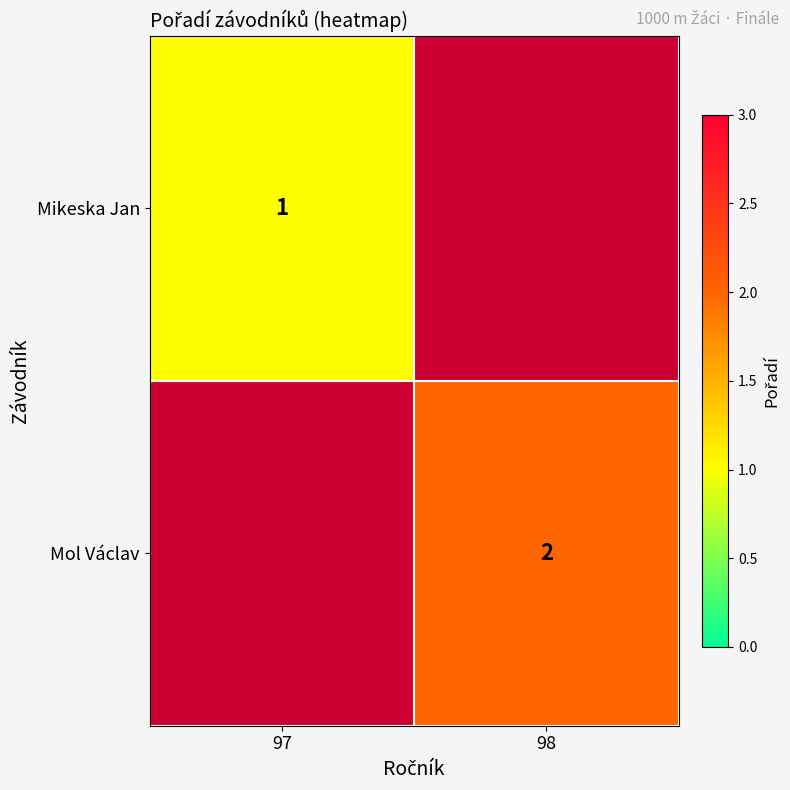

The value of Mikeska Jan at 97 is 1. True or false?

True